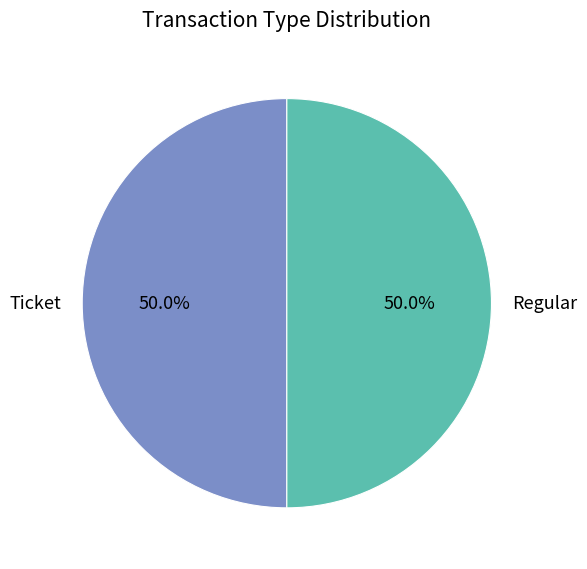

To the nearest percent, what percentage of the pie is Regular?

50%